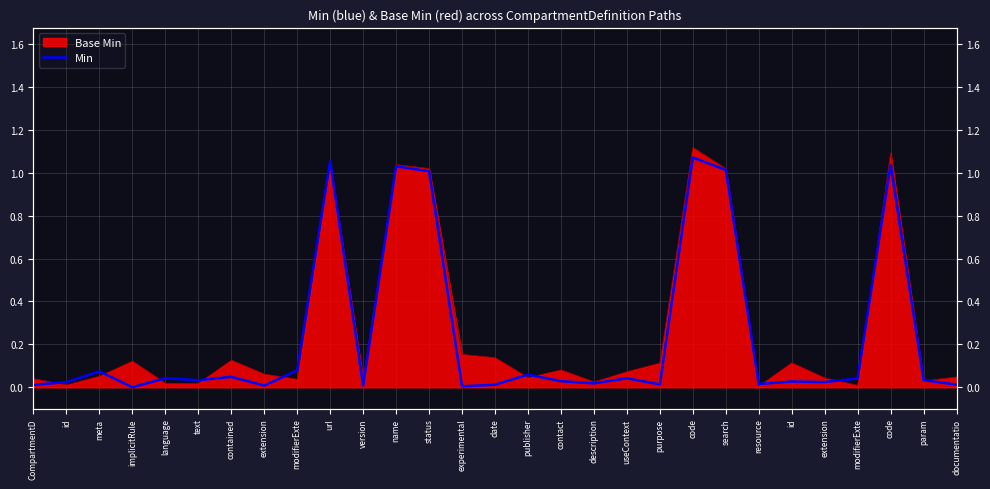

What is the difference between the values at meta and experimental?

0.1